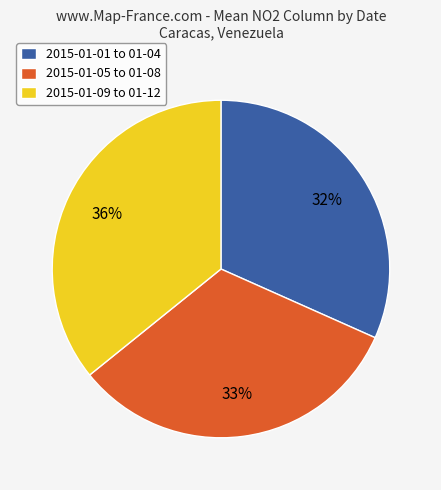

True or false: 2015-01-01 to 01-04 accounts for 32% of the total.

True